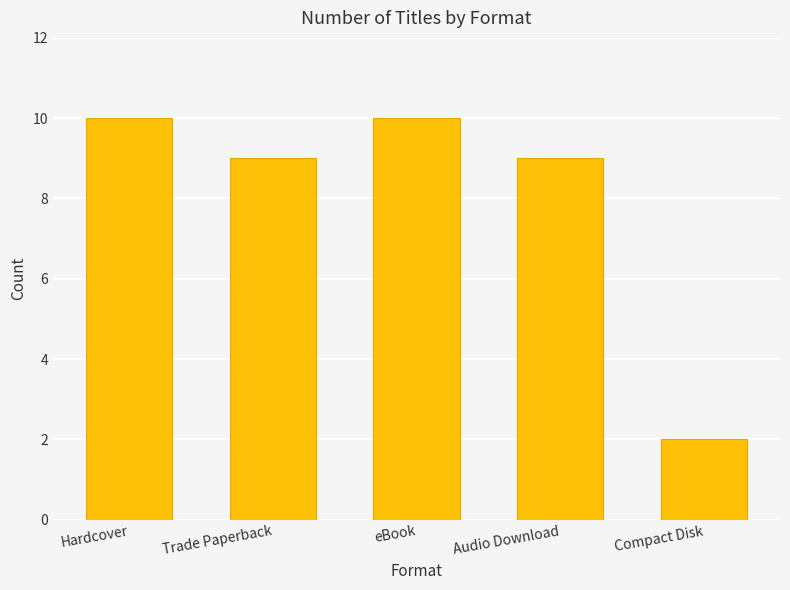

Reading left to right, transcribe all the data shown in this chart.

10	9	10	9	2